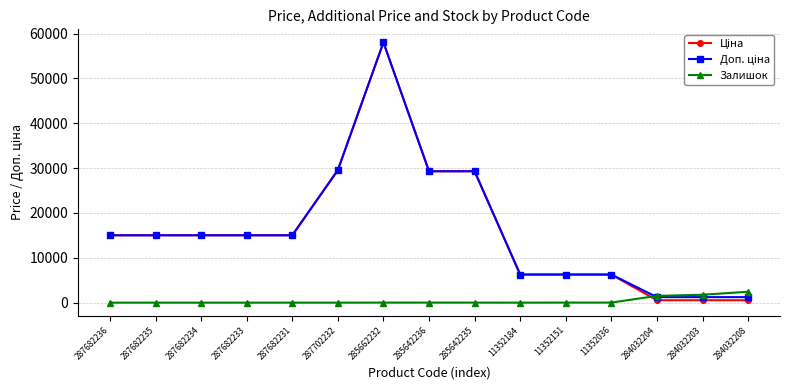

Count the number of data series in this chart.

3